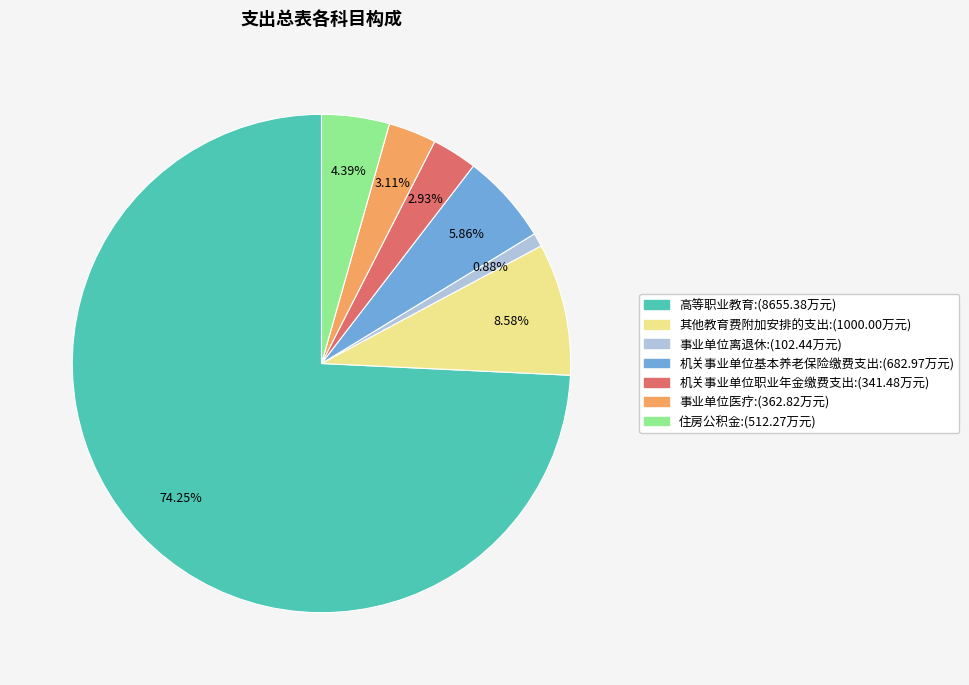

Which category accounts for the majority?

高等职业教育